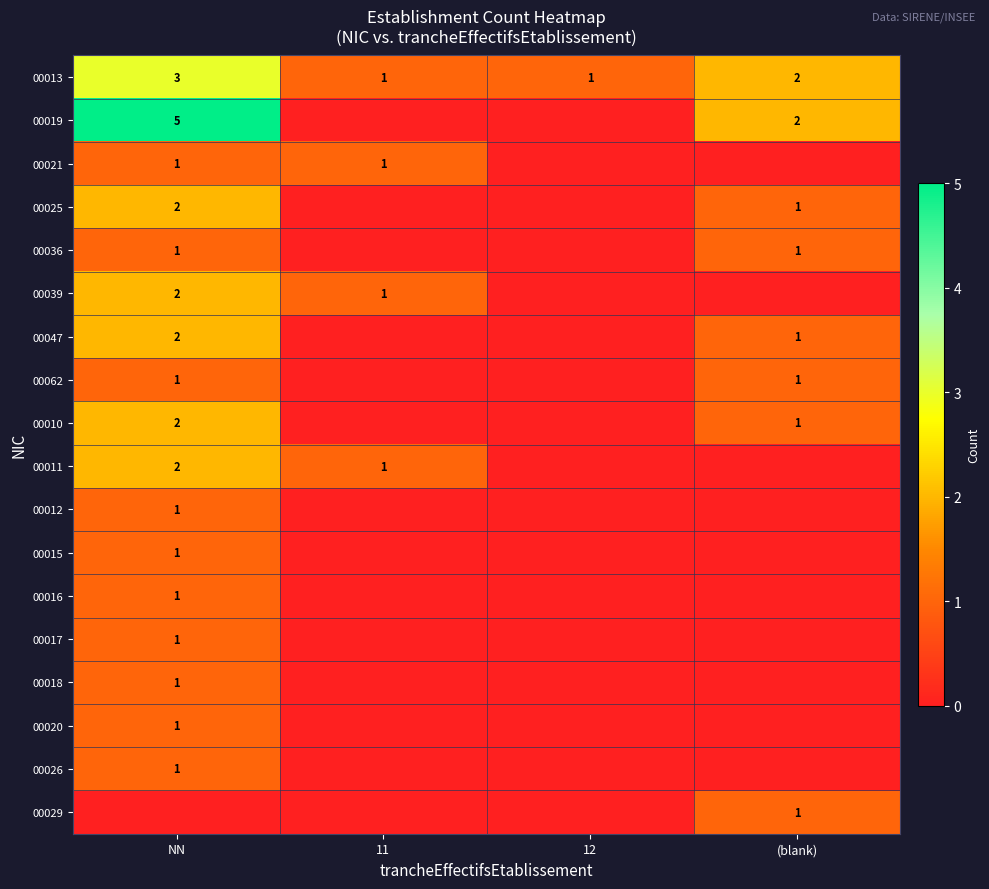

Is it true that 00036 equals 2 at (blank)?

False